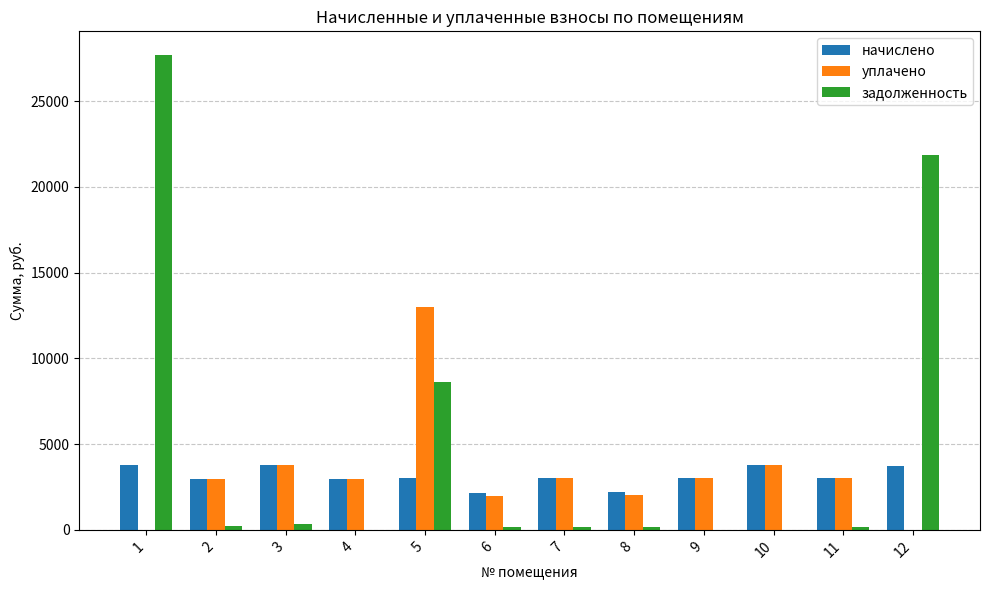

Which series has the largest range (max minus min)?

задолженность